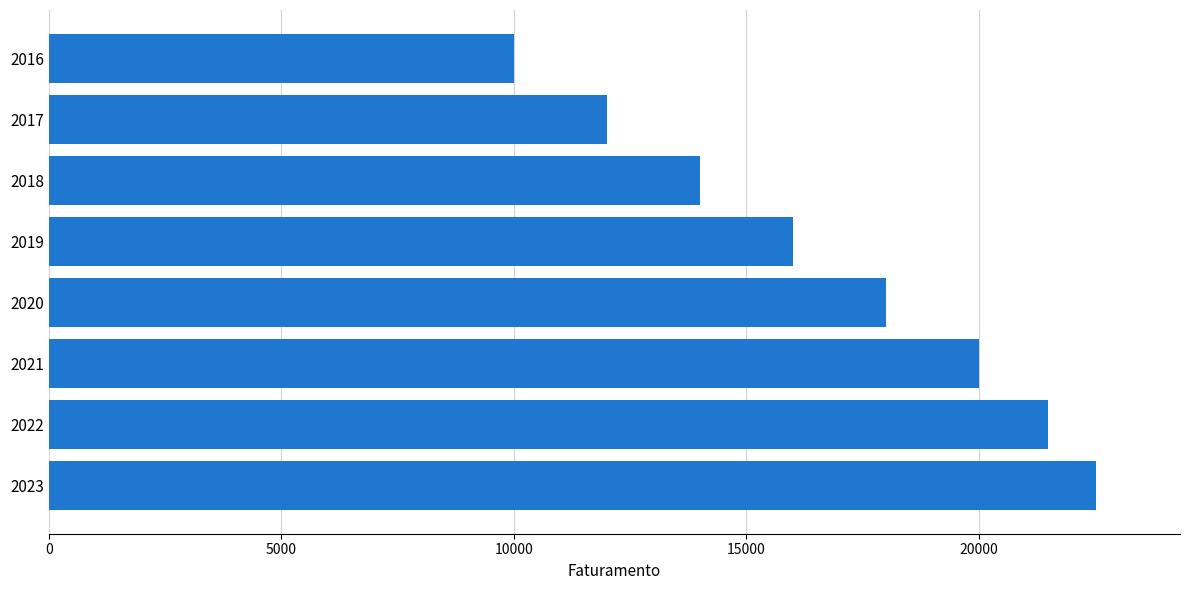

What is the smallest value displayed?

10000